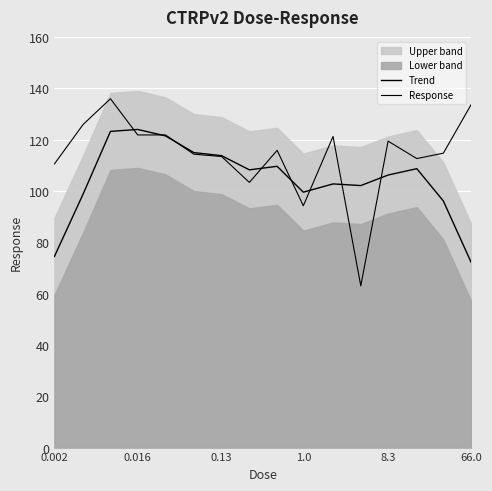

At which category is the sum across all series the highest?

0.13